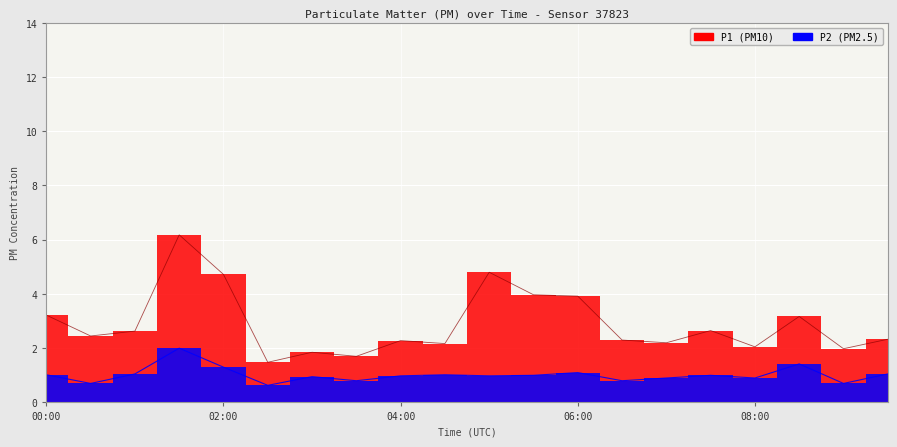

How many categories are shown in the chart?

20